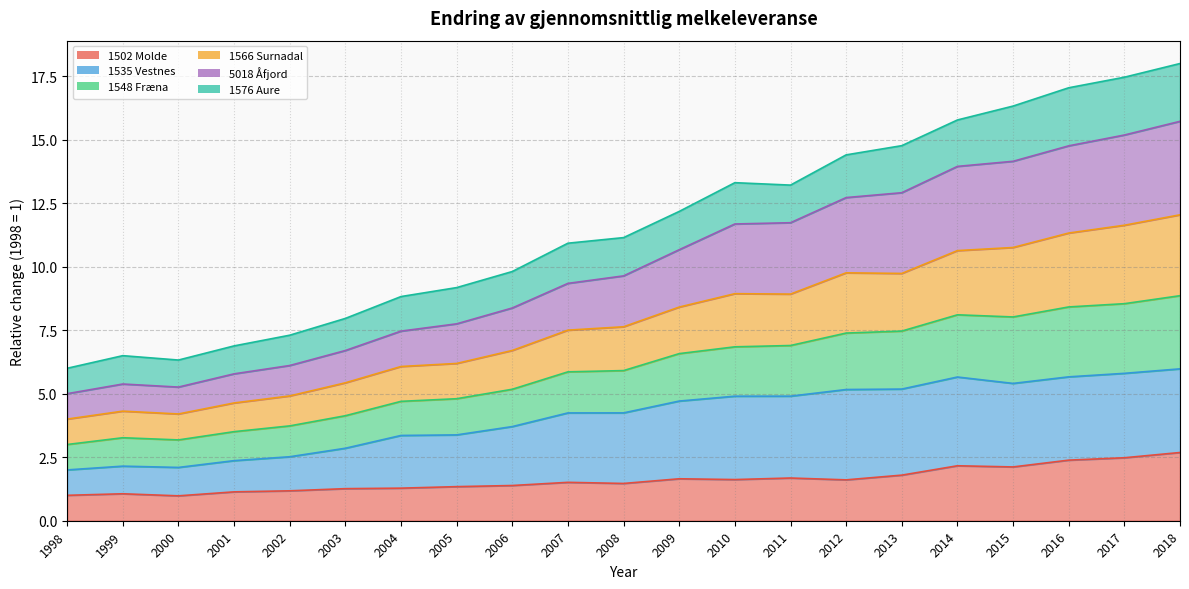

What is the highest value of the 1502 Molde series?

2.7